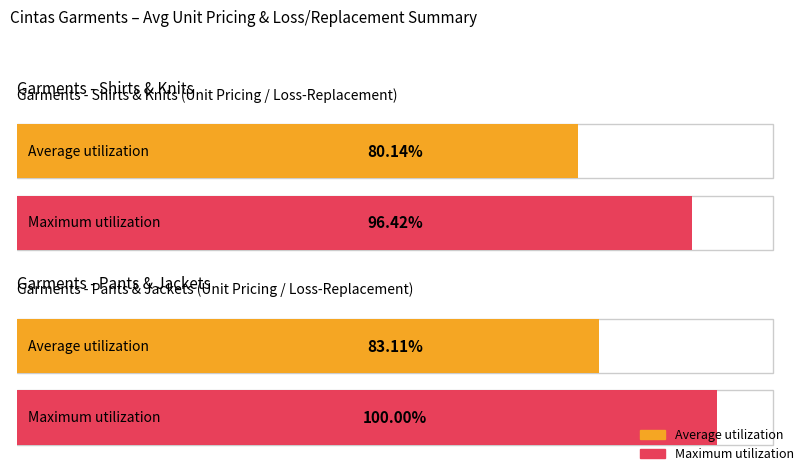

The value of Average utilization at COTTON WORK PANTS is 0.1. True or false?

False